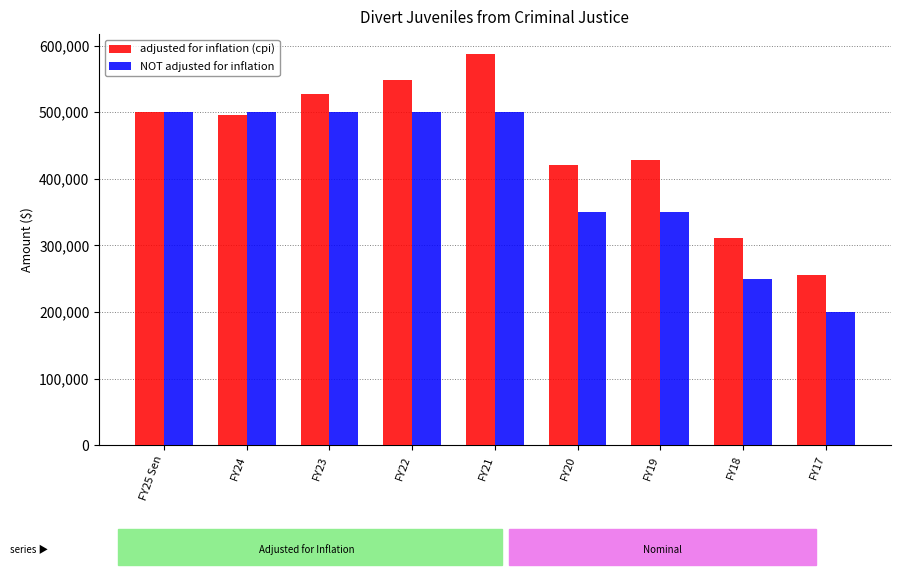

Which series has the largest range (max minus min)?

adjusted for inflation (cpi)